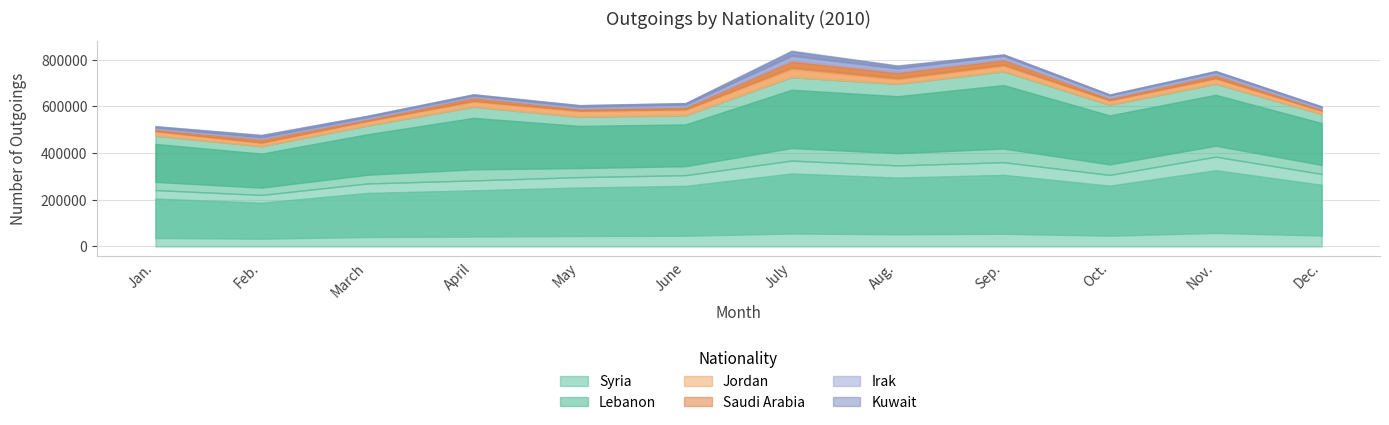

Which series has the largest range (max minus min)?

Lebanon